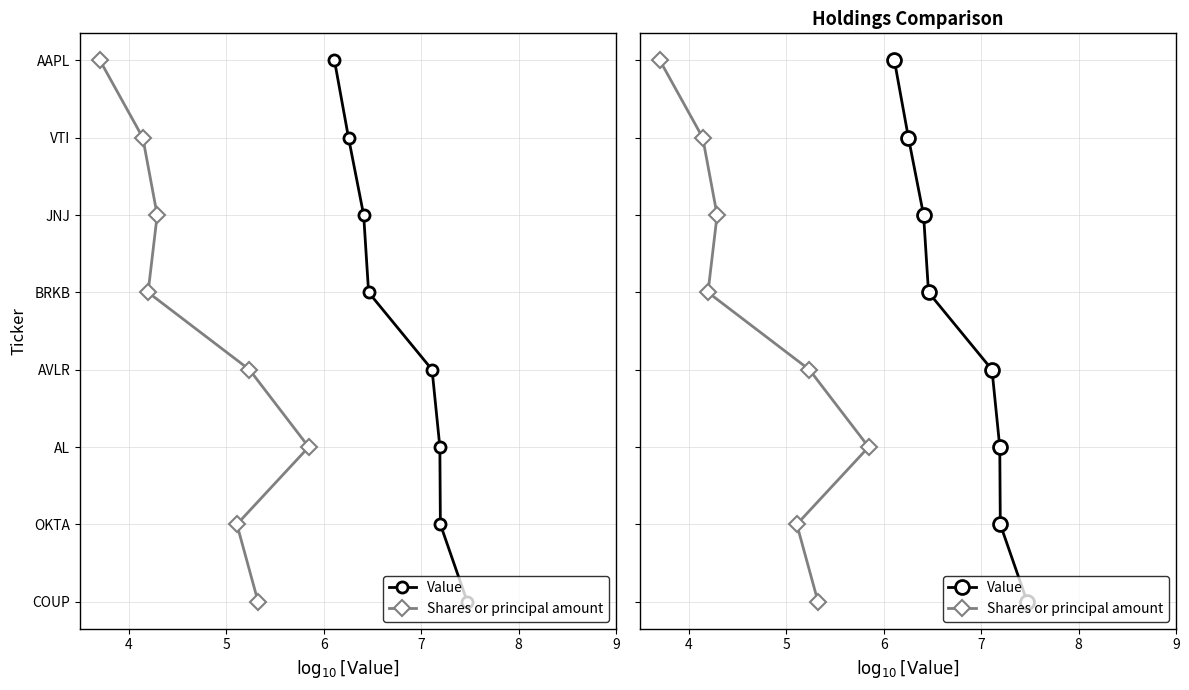

List the series in order of their peak value, highest first.

Value, Shares or principal amount